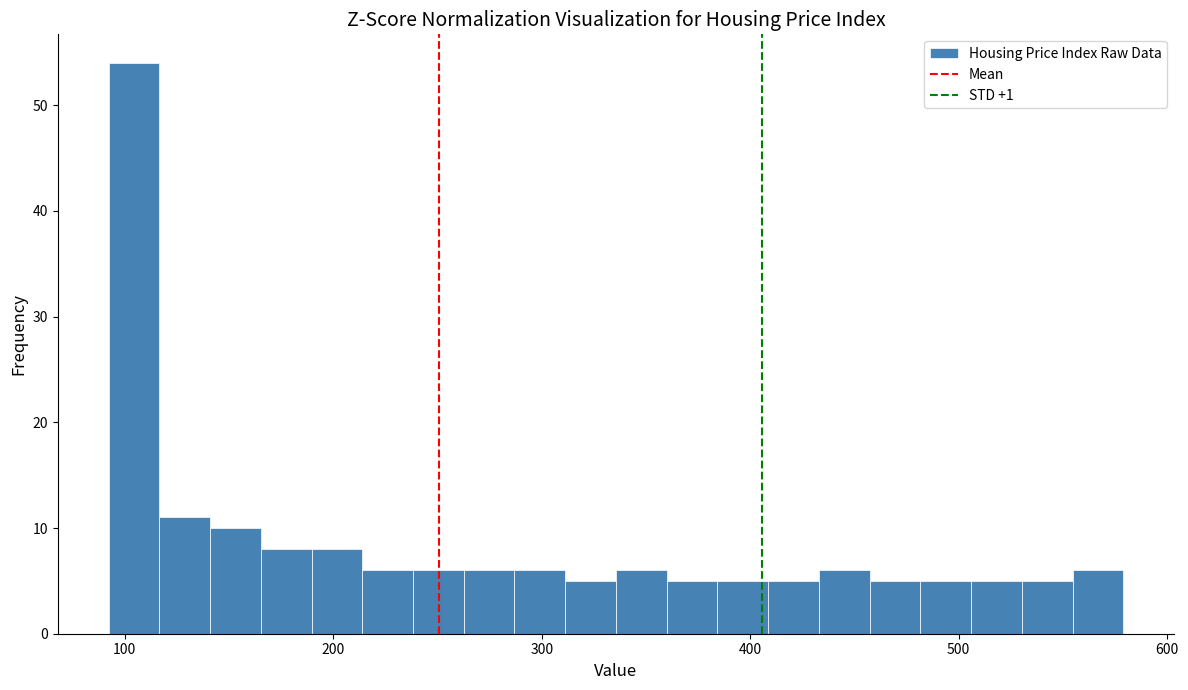

Read against the x-axis, roughly where is the centre of the tallest bar?

100